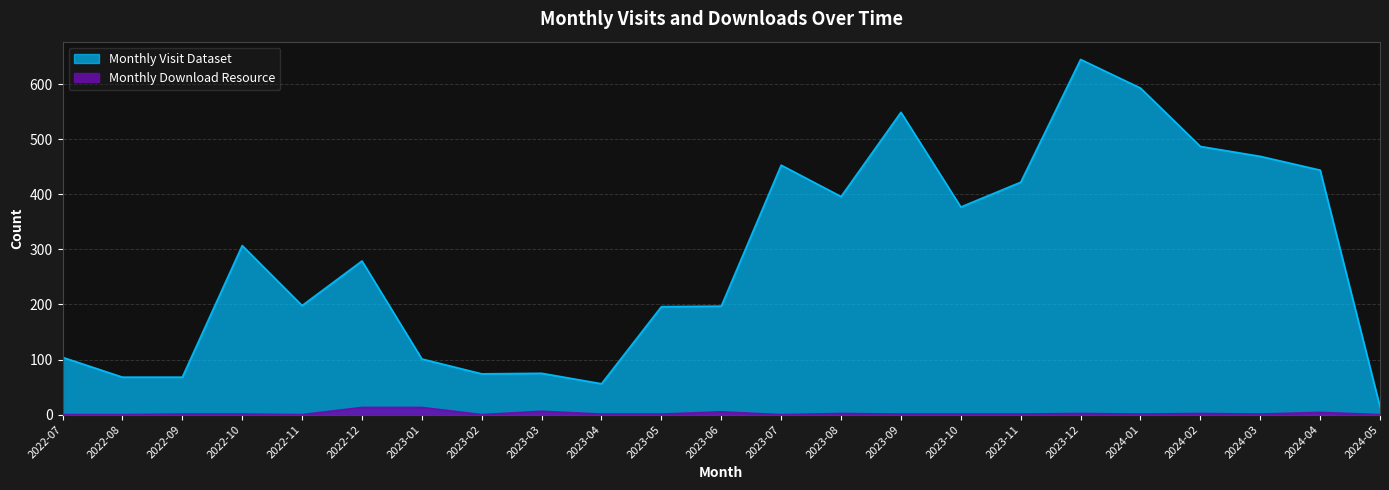

Where does the Monthly Visit Dataset series first go above 279?

2022-10